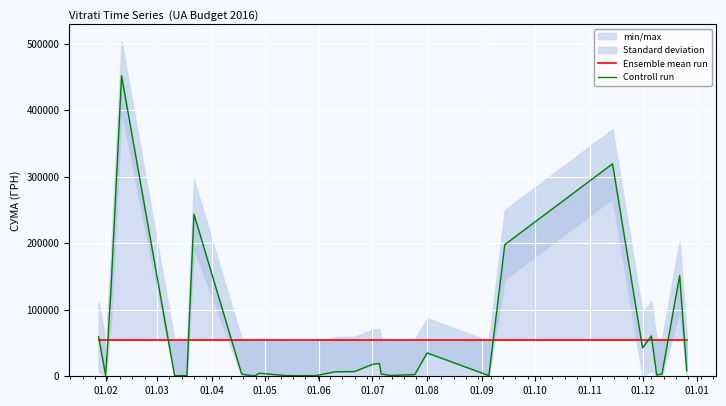

Is it true that Controll run equals 11376.1 at 32?

False